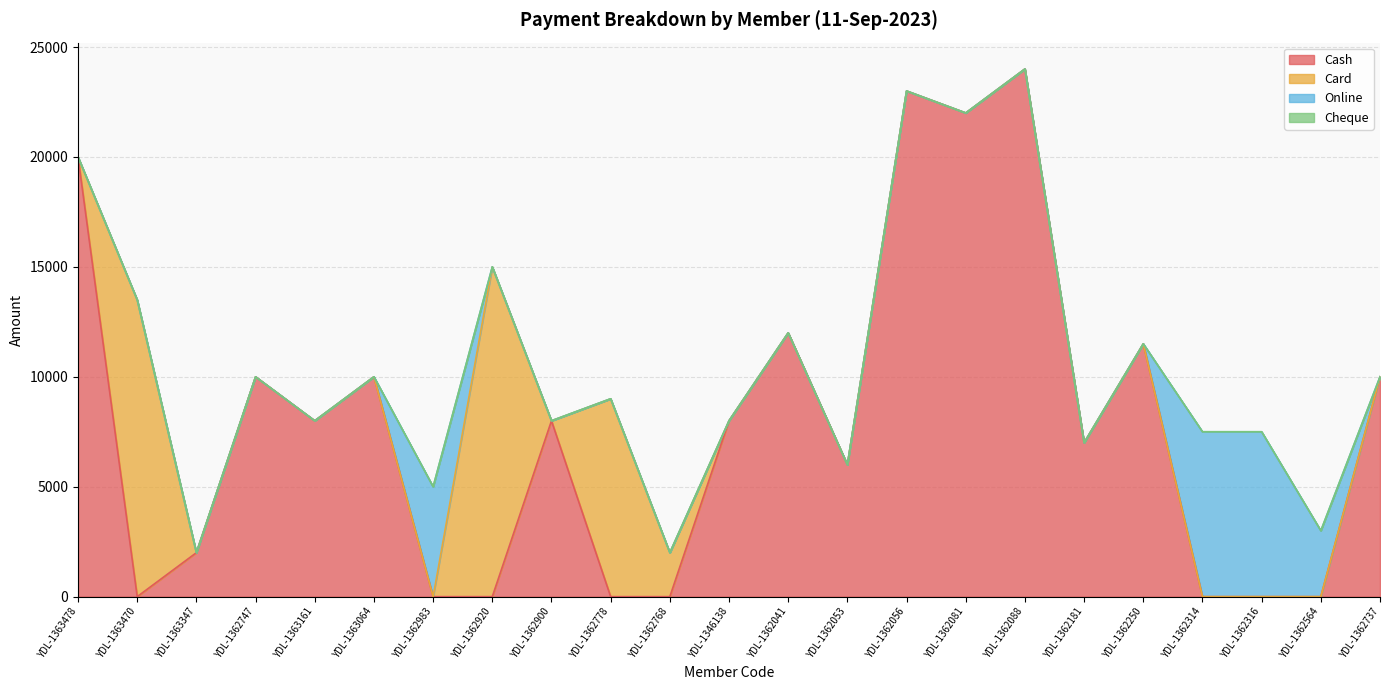

How many lines are shown in the chart?

4